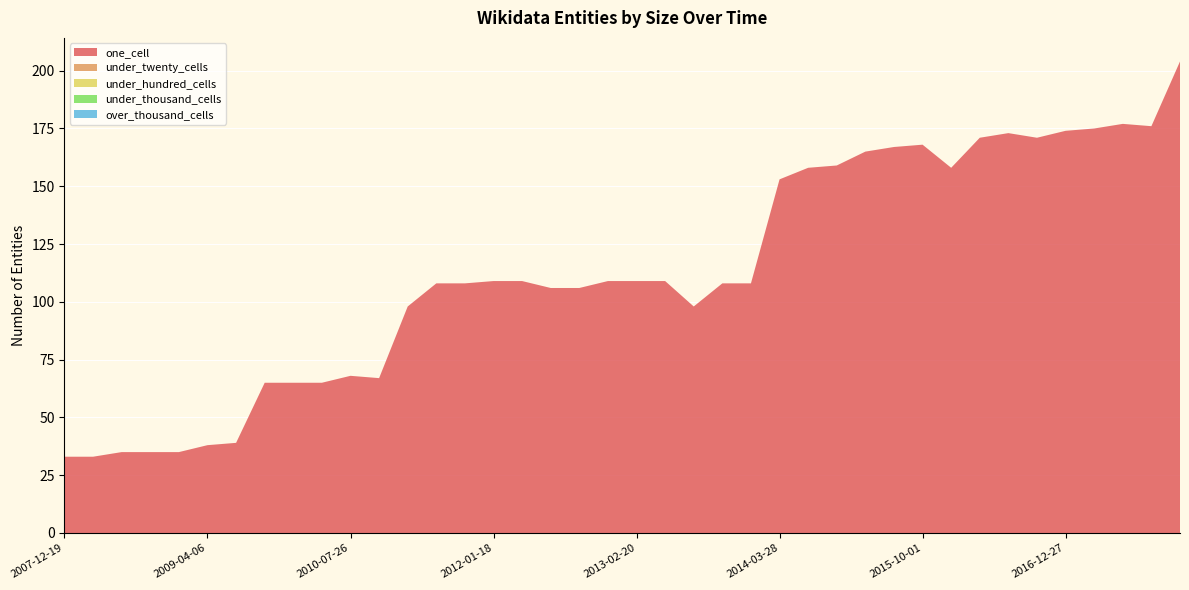

Reading left to right, extract all data points from this chart.

one_cell: 2007-12-19=33	2008-04-01=33	2008-06-27=35	2008-10-10=35	2008-12-17=35	2009-04-06=38	2009-06-17=39	2009-09-25=65	2009-12-16=65	2010-04-01=65	2010-07-26=68	2010-11-17=67	2011-02-21=98	2011-06-10=108	2011-09-05=108	2012-01-18=109	2012-03-26=109	2012-07-13=106	2012-10-31=106	2012-12-11=109	2013-02-20=109	2013-05-21=109	2013-07-09=98	2013-09-10=108	2013-12-20=108	2014-03-28=153	2014-09-08=158	2015-01-19=159	2015-04-09=165	2015-07-03=167	2015-10-01=168	2016-01-04=158	2016-04-05=171	2016-07-04=173	2016-10-07=171	2016-12-27=174	2017-04-12=175	2017-07-24=177	2017-10-12=176	2017-12-22=204
under_twenty_cells: 2007-12-19=0	2008-04-01=0	2008-06-27=0	2008-10-10=0	2008-12-17=0	2009-04-06=0	2009-06-17=0	2009-09-25=0	2009-12-16=0	2010-04-01=0	2010-07-26=0	2010-11-17=0	2011-02-21=0	2011-06-10=0	2011-09-05=0	2012-01-18=0	2012-03-26=0	2012-07-13=0	2012-10-31=0	2012-12-11=0	2013-02-20=0	2013-05-21=0	2013-07-09=0	2013-09-10=0	2013-12-20=0	2014-03-28=0	2014-09-08=0	2015-01-19=0	2015-04-09=0	2015-07-03=0	2015-10-01=0	2016-01-04=0	2016-04-05=0	2016-07-04=0	2016-10-07=0	2016-12-27=0	2017-04-12=0	2017-07-24=0	2017-10-12=0	2017-12-22=0
under_hundred_cells: 2007-12-19=0	2008-04-01=0	2008-06-27=0	2008-10-10=0	2008-12-17=0	2009-04-06=0	2009-06-17=0	2009-09-25=0	2009-12-16=0	2010-04-01=0	2010-07-26=0	2010-11-17=0	2011-02-21=0	2011-06-10=0	2011-09-05=0	2012-01-18=0	2012-03-26=0	2012-07-13=0	2012-10-31=0	2012-12-11=0	2013-02-20=0	2013-05-21=0	2013-07-09=0	2013-09-10=0	2013-12-20=0	2014-03-28=0	2014-09-08=0	2015-01-19=0	2015-04-09=0	2015-07-03=0	2015-10-01=0	2016-01-04=0	2016-04-05=0	2016-07-04=0	2016-10-07=0	2016-12-27=0	2017-04-12=0	2017-07-24=0	2017-10-12=0	2017-12-22=0
under_thousand_cells: 2007-12-19=0	2008-04-01=0	2008-06-27=0	2008-10-10=0	2008-12-17=0	2009-04-06=0	2009-06-17=0	2009-09-25=0	2009-12-16=0	2010-04-01=0	2010-07-26=0	2010-11-17=0	2011-02-21=0	2011-06-10=0	2011-09-05=0	2012-01-18=0	2012-03-26=0	2012-07-13=0	2012-10-31=0	2012-12-11=0	2013-02-20=0	2013-05-21=0	2013-07-09=0	2013-09-10=0	2013-12-20=0	2014-03-28=0	2014-09-08=0	2015-01-19=0	2015-04-09=0	2015-07-03=0	2015-10-01=0	2016-01-04=0	2016-04-05=0	2016-07-04=0	2016-10-07=0	2016-12-27=0	2017-04-12=0	2017-07-24=0	2017-10-12=0	2017-12-22=0
over_thousand_cells: 2007-12-19=0	2008-04-01=0	2008-06-27=0	2008-10-10=0	2008-12-17=0	2009-04-06=0	2009-06-17=0	2009-09-25=0	2009-12-16=0	2010-04-01=0	2010-07-26=0	2010-11-17=0	2011-02-21=0	2011-06-10=0	2011-09-05=0	2012-01-18=0	2012-03-26=0	2012-07-13=0	2012-10-31=0	2012-12-11=0	2013-02-20=0	2013-05-21=0	2013-07-09=0	2013-09-10=0	2013-12-20=0	2014-03-28=0	2014-09-08=0	2015-01-19=0	2015-04-09=0	2015-07-03=0	2015-10-01=0	2016-01-04=0	2016-04-05=0	2016-07-04=0	2016-10-07=0	2016-12-27=0	2017-04-12=0	2017-07-24=0	2017-10-12=0	2017-12-22=0